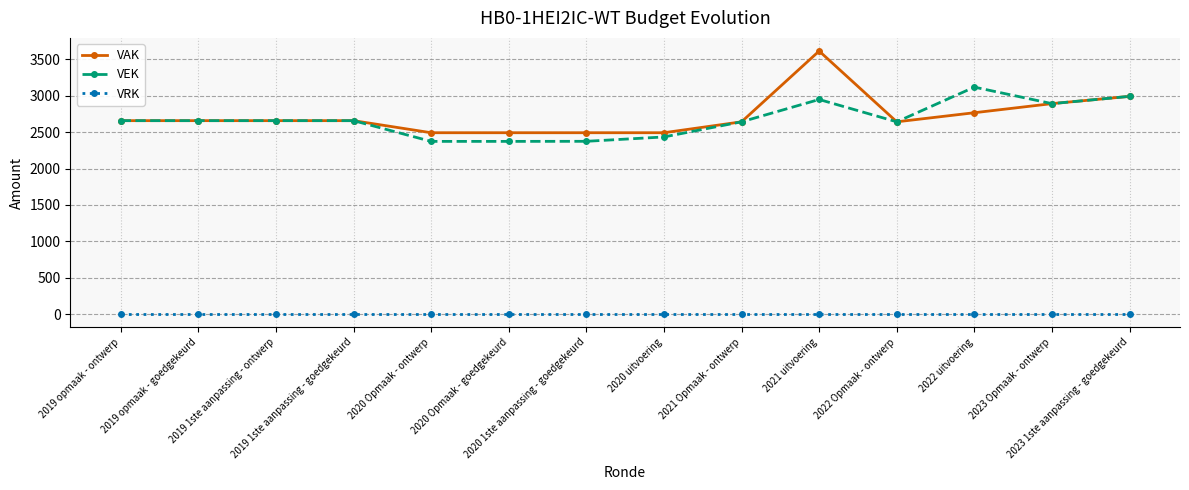

At how many categories does at least one series exceed 1459?

14